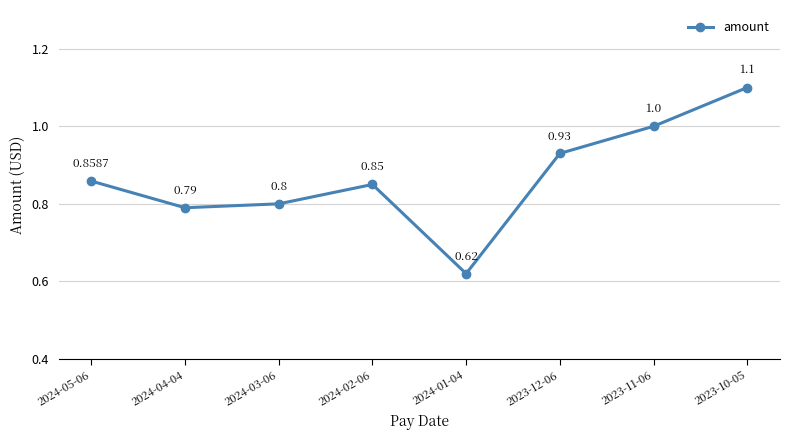

Where is the first local maximum?

2024-02-06